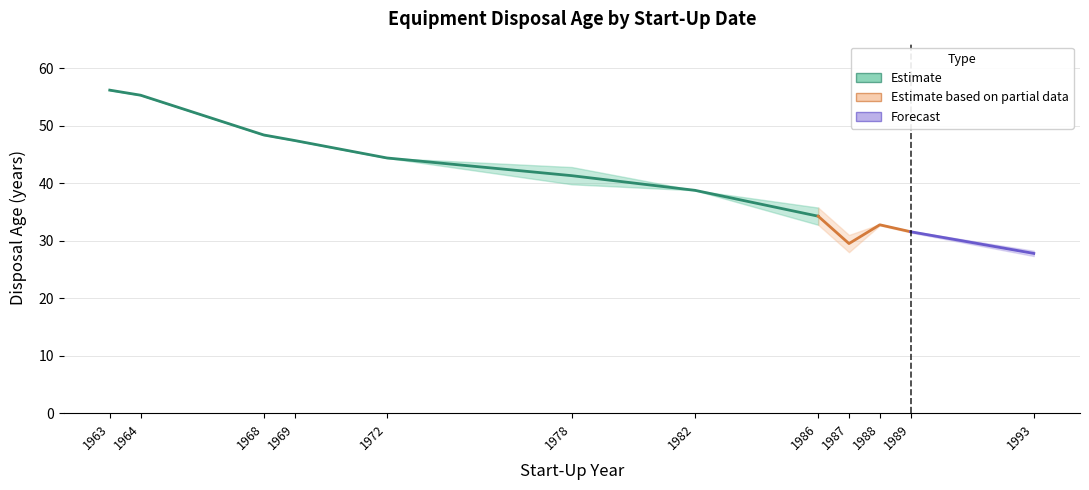

True or false: the data has more than 2 interior local peaks.

False